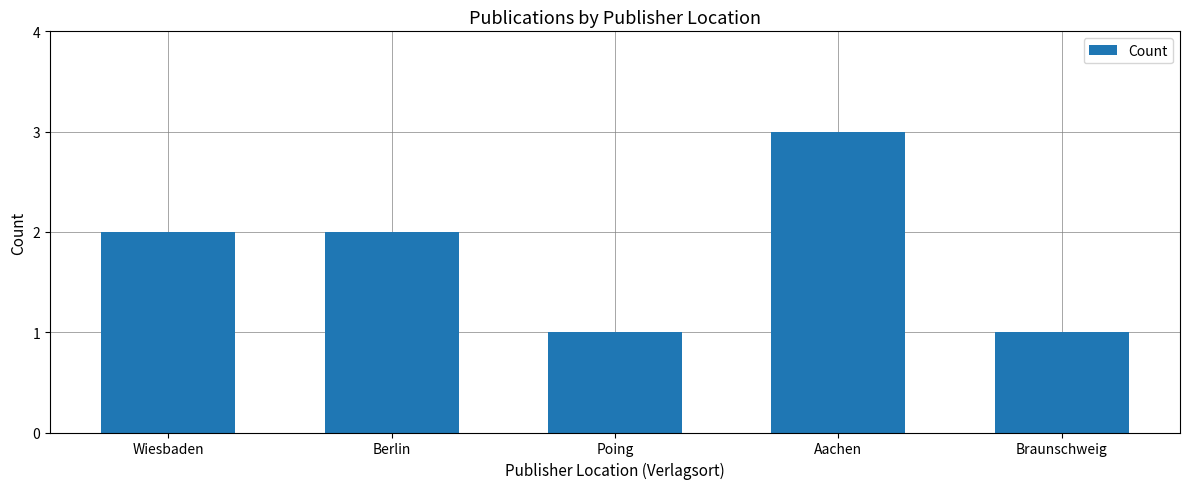

How many bars are there in total?

5